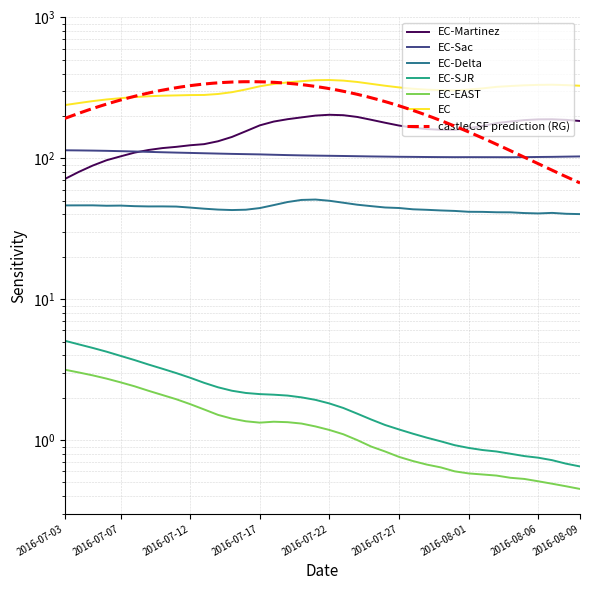

What is the total value across all series at 2016-07-16?

617.8